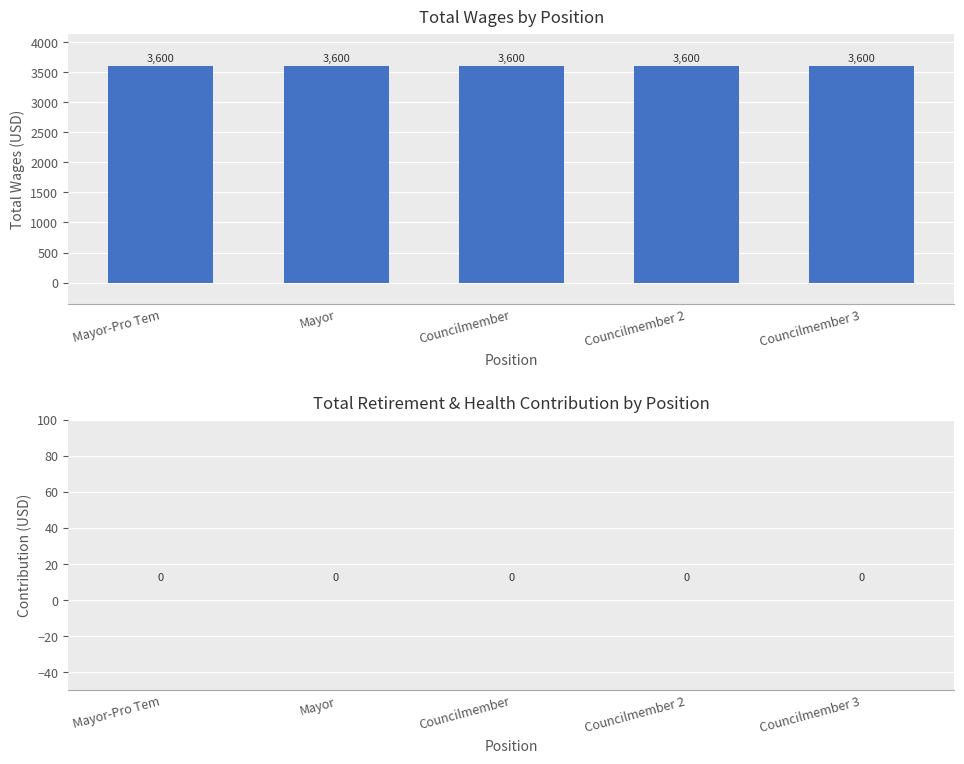

At which category does the chart reach its peak across all series?

Mayor-Pro Tem